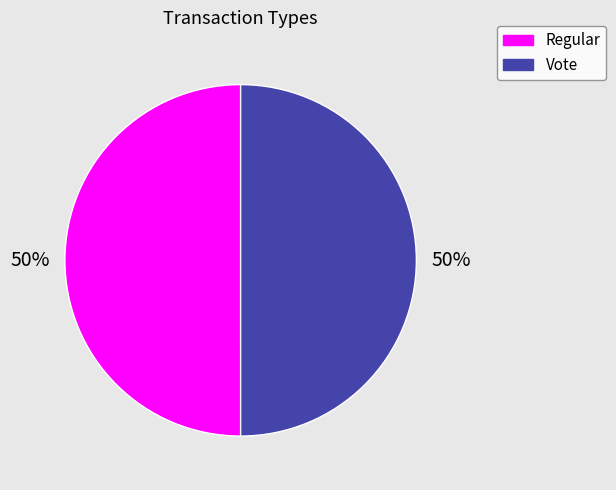

The Regular slice represents 50% of the pie. True or false?

True